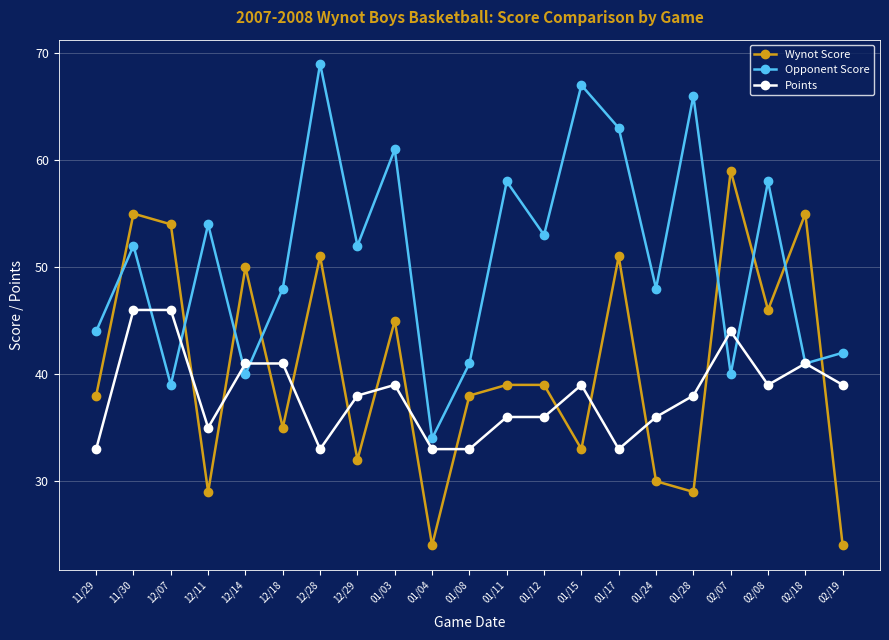

True or false: Opponent Score and Points cross at least once.

True